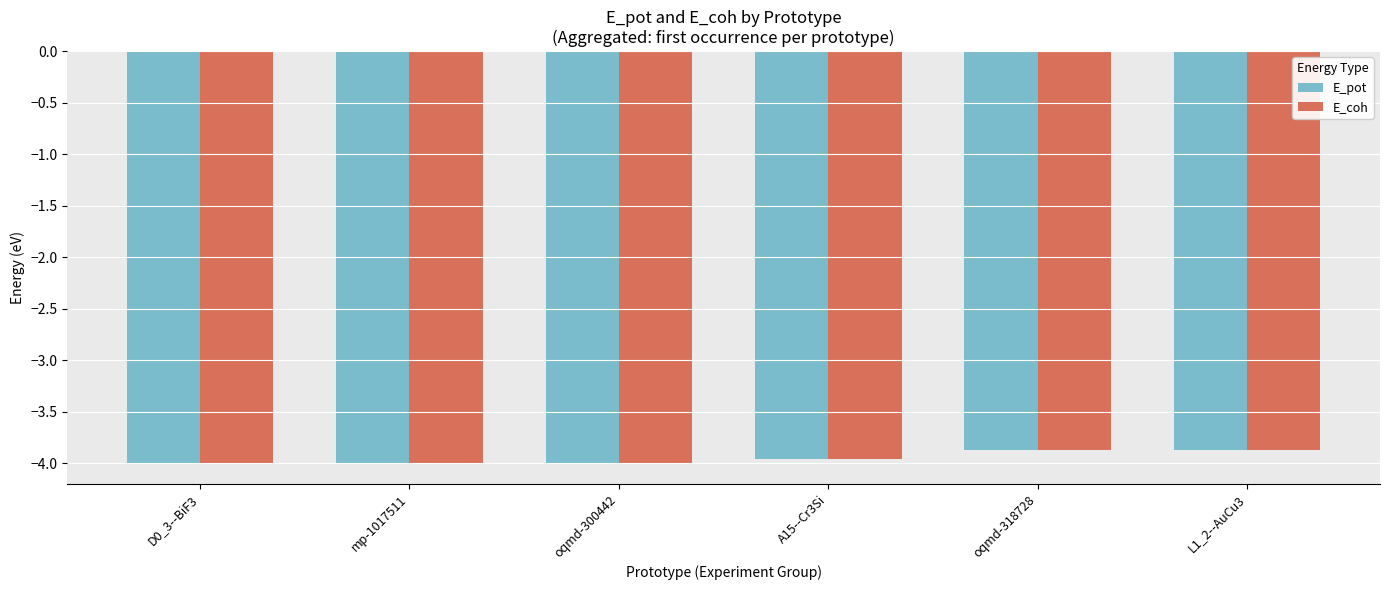

What is the total value across all series at A15--Cr3Si?

-7.9